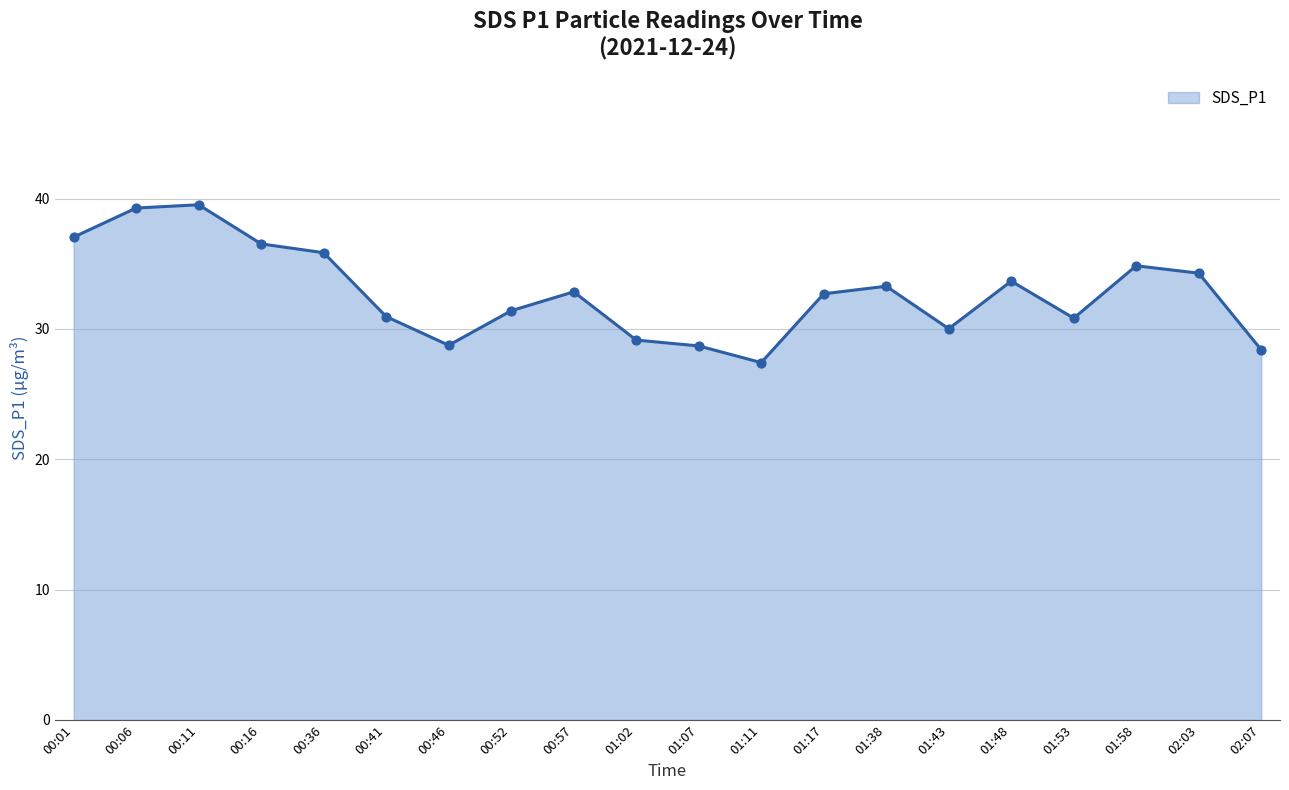

What is the change in value from 00:41 to 01:58?

+3.9